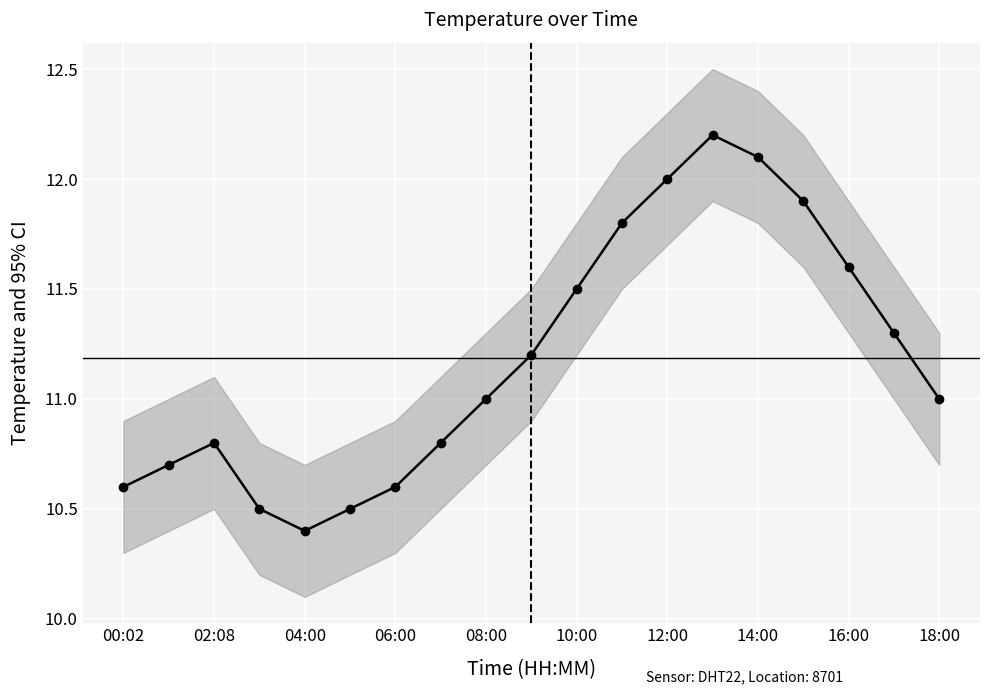

What is the smallest value displayed?

10.4